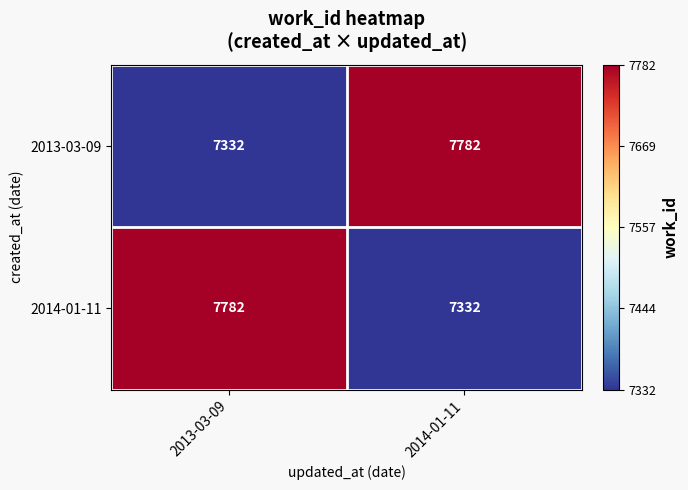

Reading left to right, extract all data points from this chart.

2013-03-09: 2013-03-09=7332	2014-01-11=7782
2014-01-11: 2013-03-09=7782	2014-01-11=7332